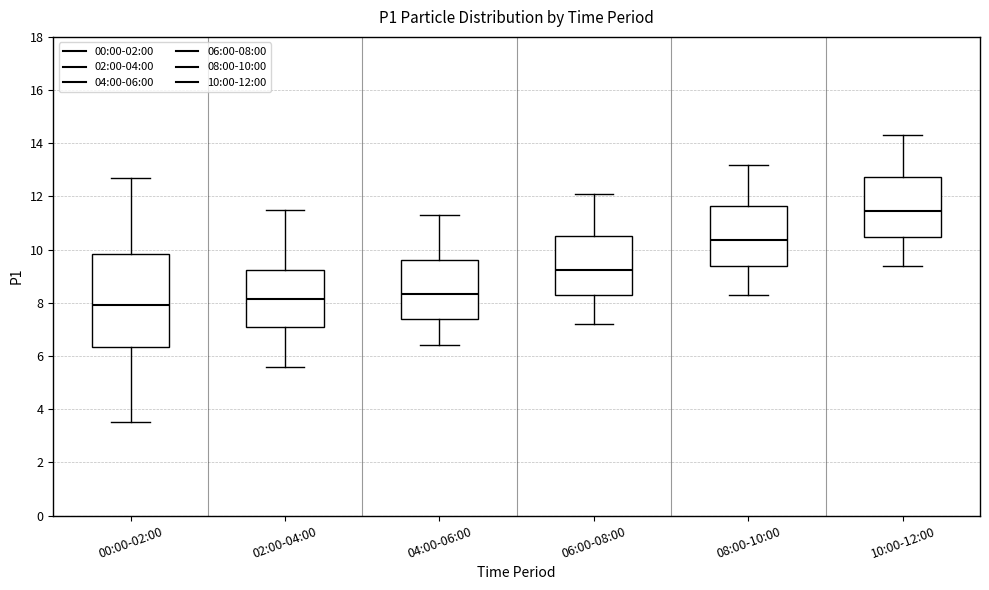

Which box is the tallest, from its lower edge to its upper edge?

00:00-02:00